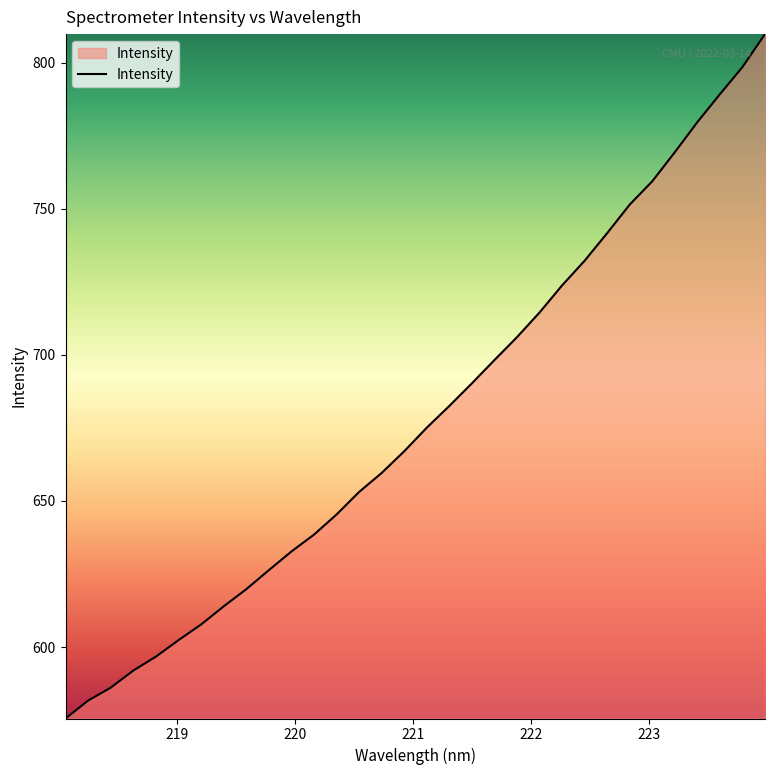

What is the minimum value shown in the chart?

575.6